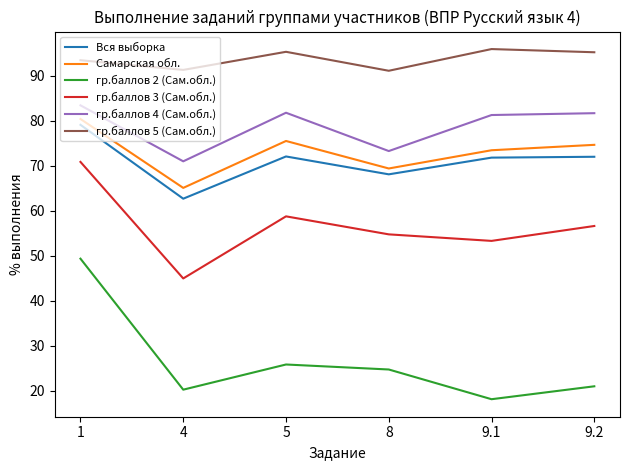

True or false: гр.баллов 3 (Сам.обл.) and Самарская обл. intersect in this chart.

False